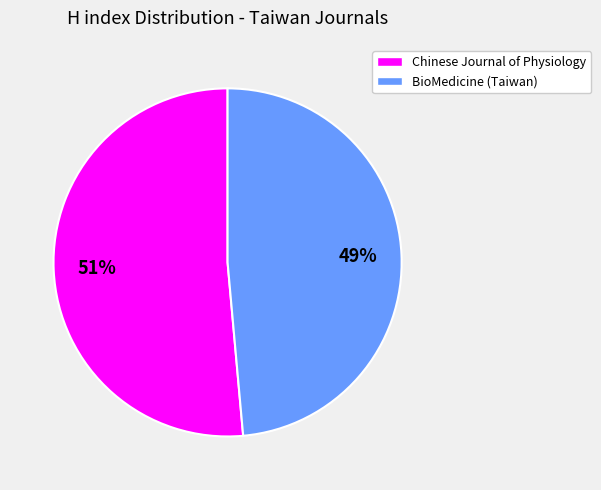

Is there a majority slice in this chart?

Yes